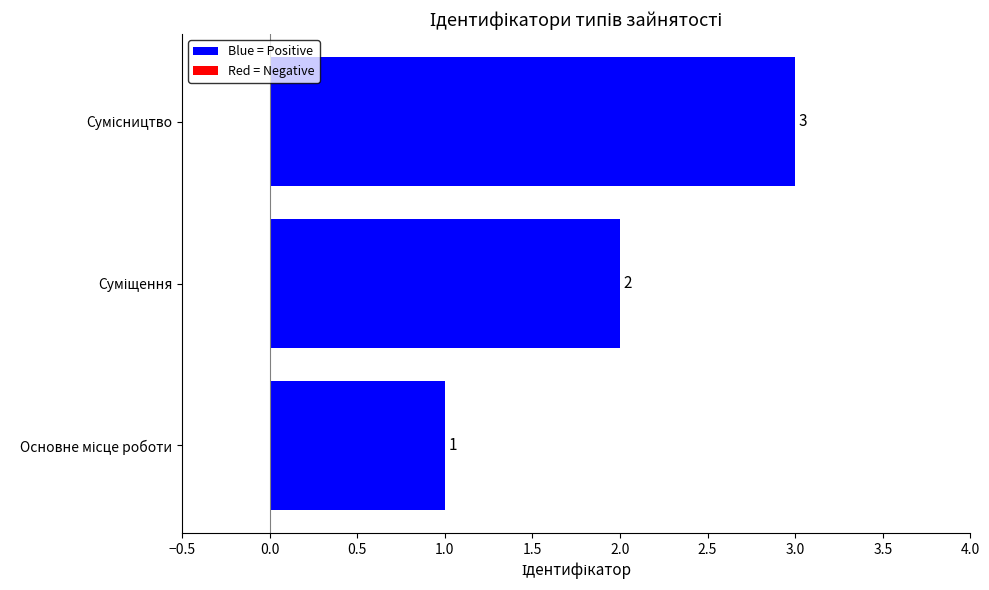

What is the maximum value shown in the chart?

3